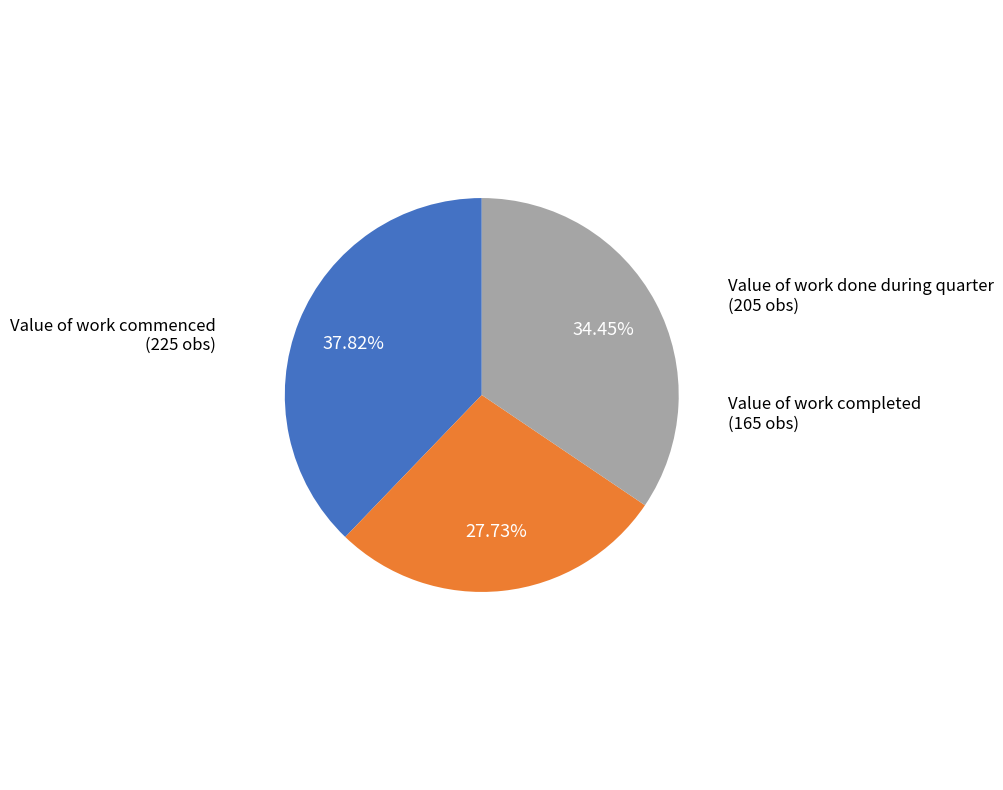

Is there a majority slice in this chart?

No